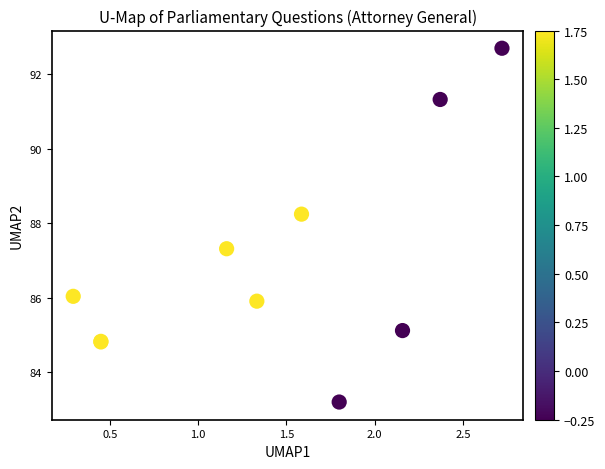

What Y value in the scatter plot is closest to 87?

87.3